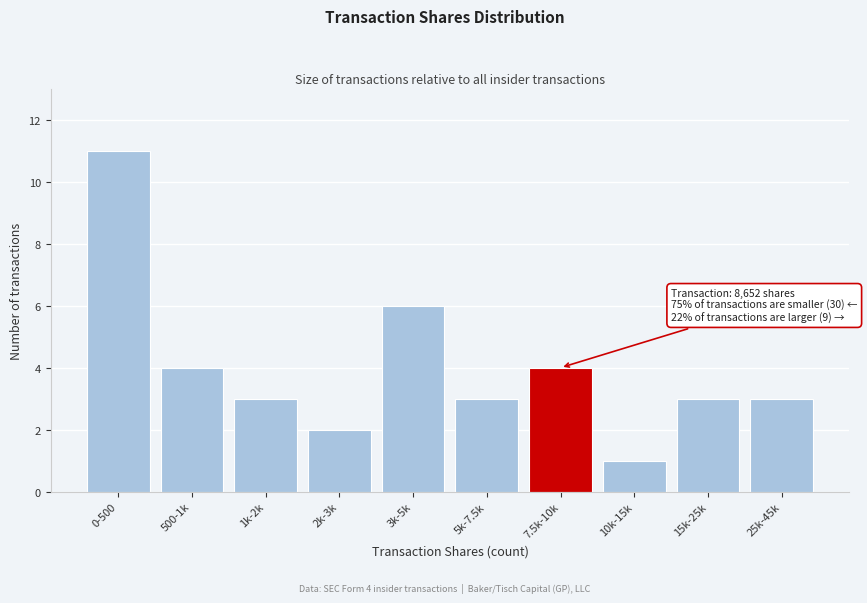

Reading left to right, what are all the values shown in this chart?

0-500=11	500-1k=4	1k-2k=3	2k-3k=2	3k-5k=6	5k-7.5k=3	7.5k-10k=4	10k-15k=1	15k-25k=3	25k-45k=3